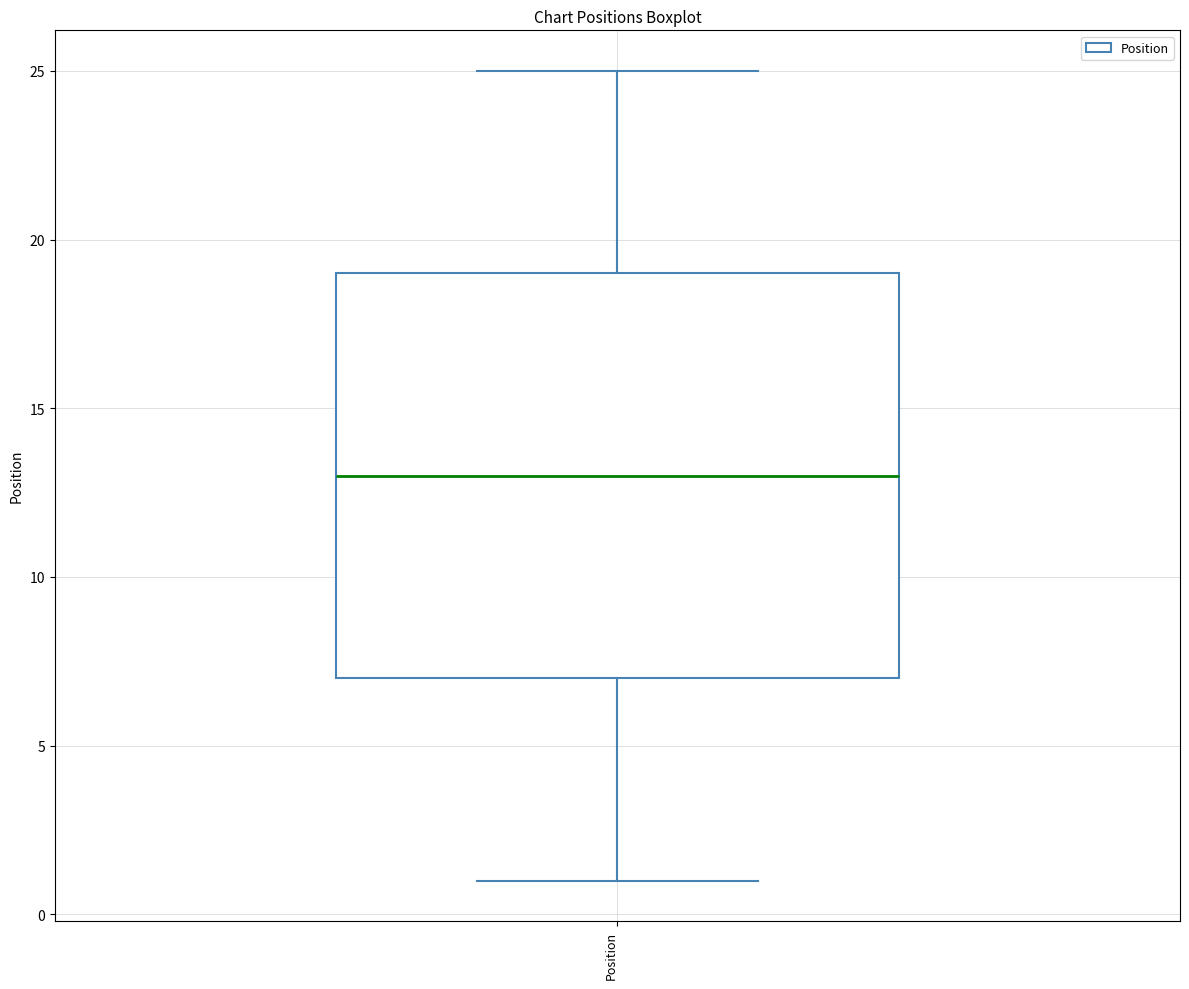

Where does the median line of the box for Position sit on the y-axis? The values are not printed on the chart, so give them approximately, as read against the axis.

13